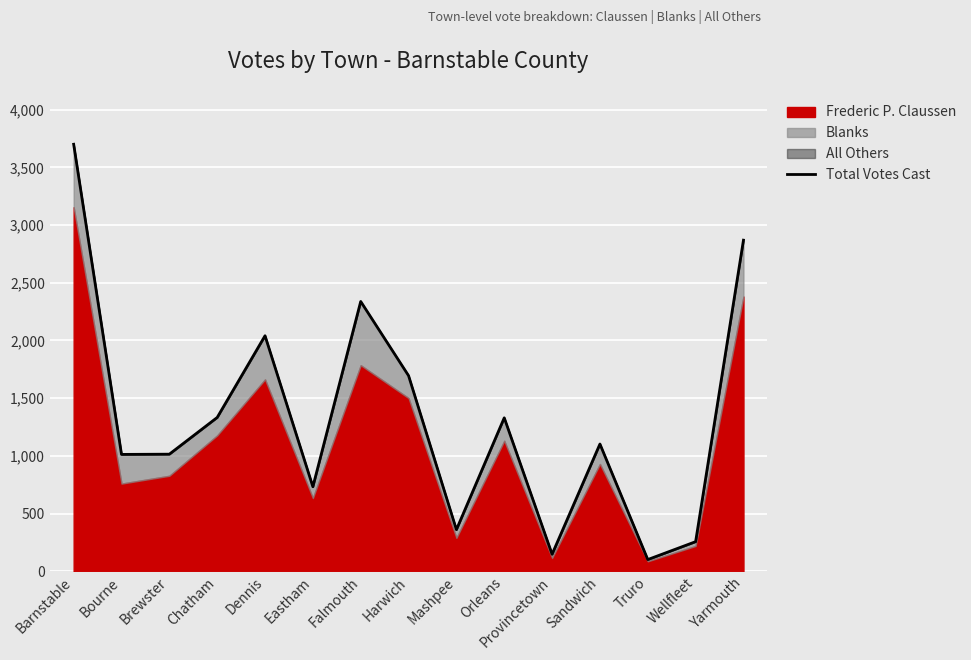

How many points are lower than both their immediate neighbors (excluding endpoints)?

5